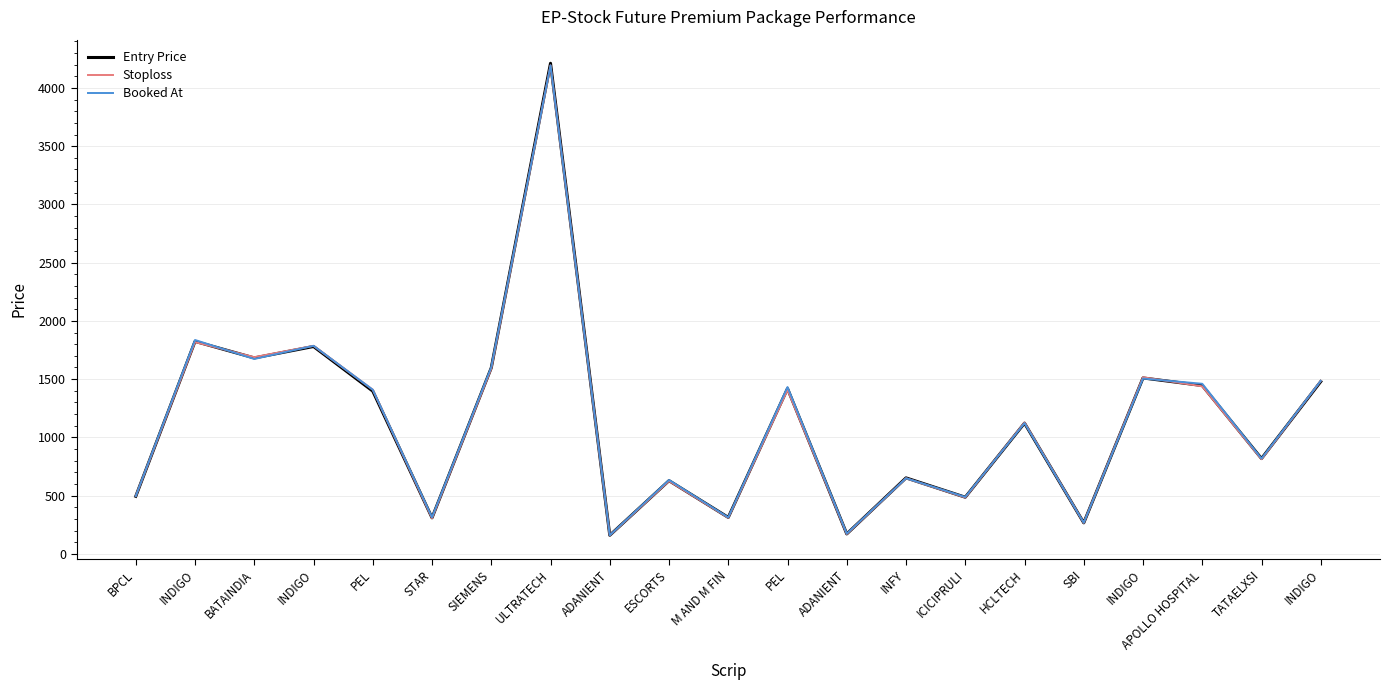

Does the chart display data point markers on the line(s)?

No